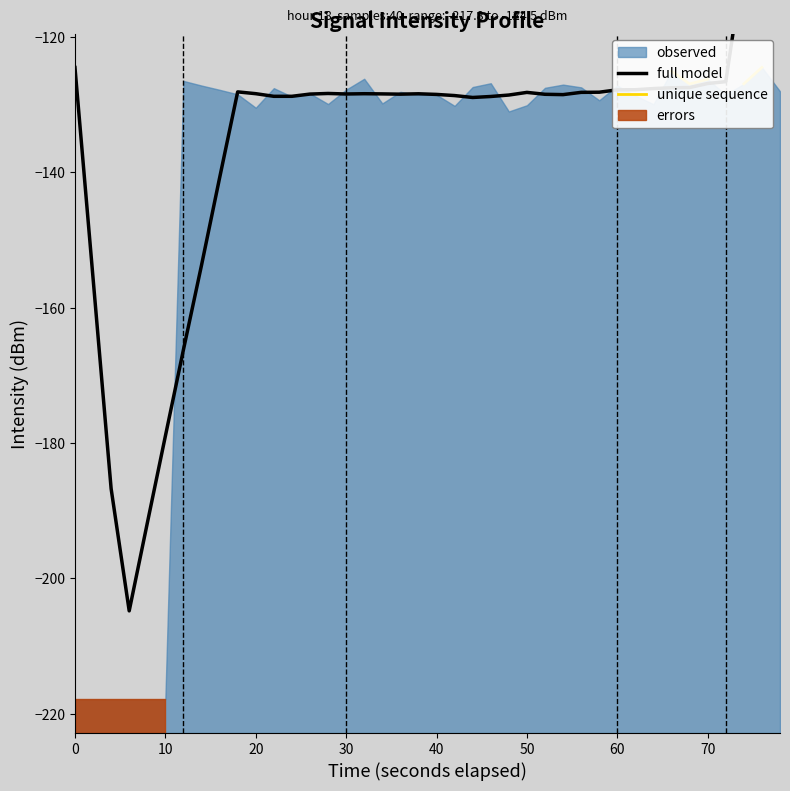

How many data points does each series have?

40